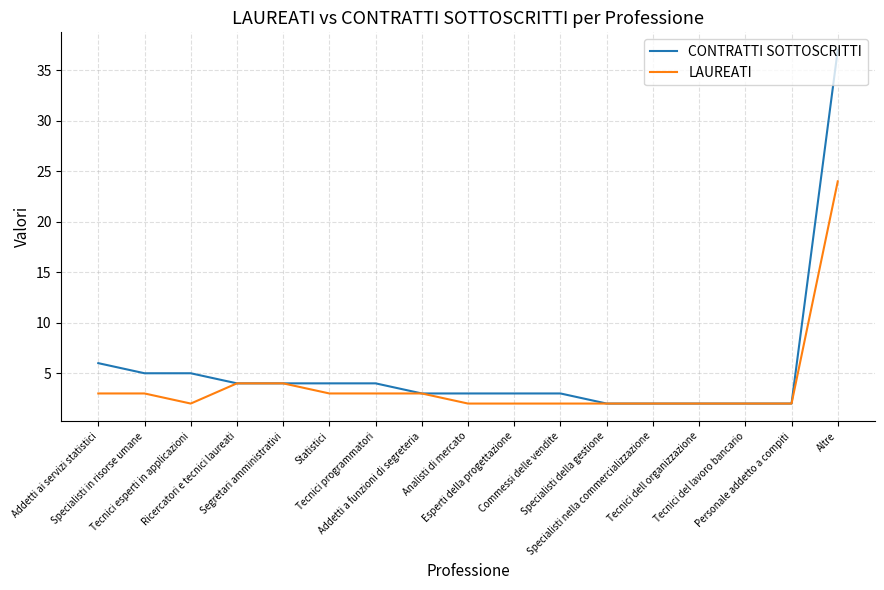

Is the value of LAUREATI at Specialisti nella commercializzazione greater than the value of CONTRATTI SOTTOSCRITTI at Segretari amministrativi?

No